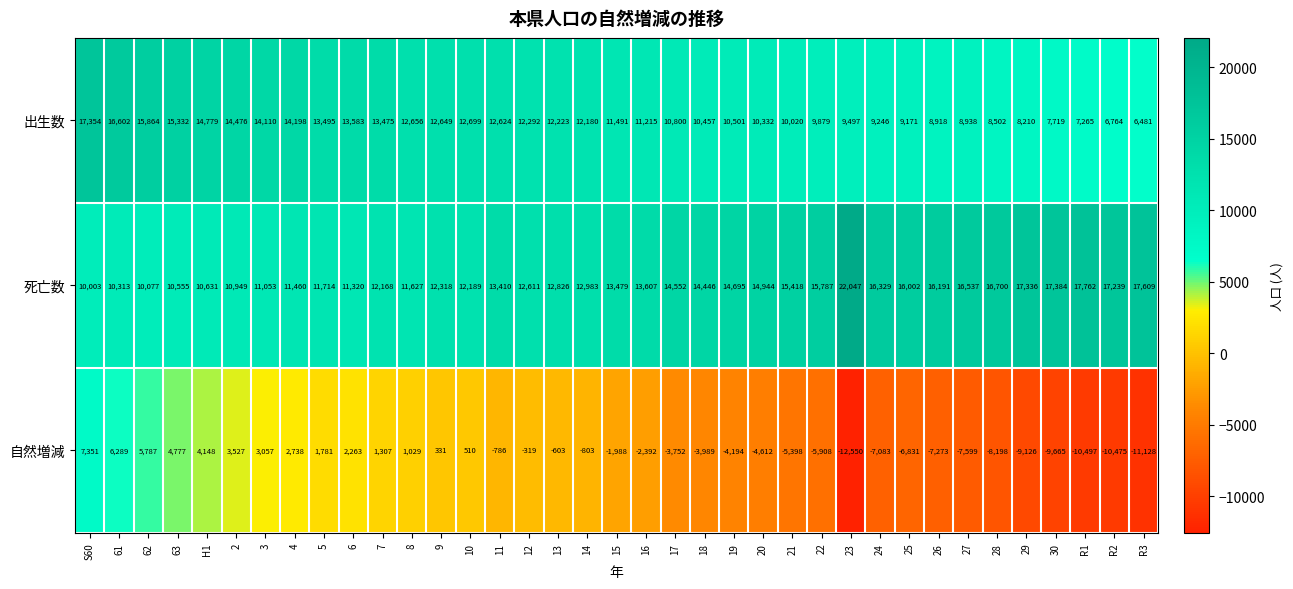

How many values in the 自然増減 series exceed -1988?

18